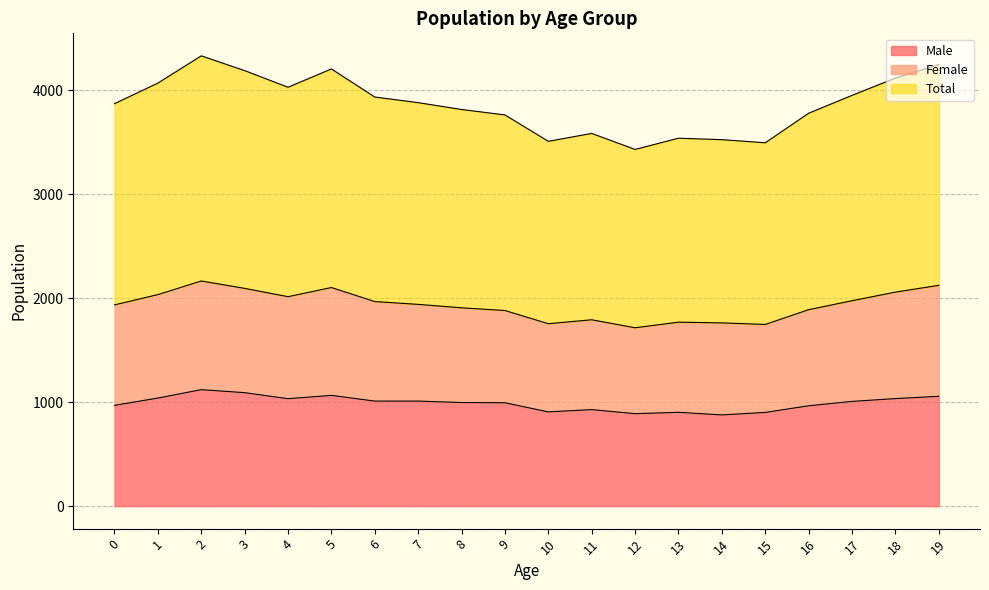

True or false: Male and Total cross at least once.

False